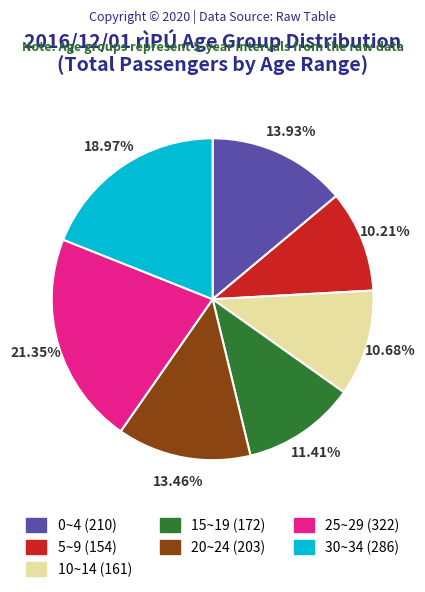

Which has a higher value, 0~4 (210) or 25~29 (322)?

25~29 (322)